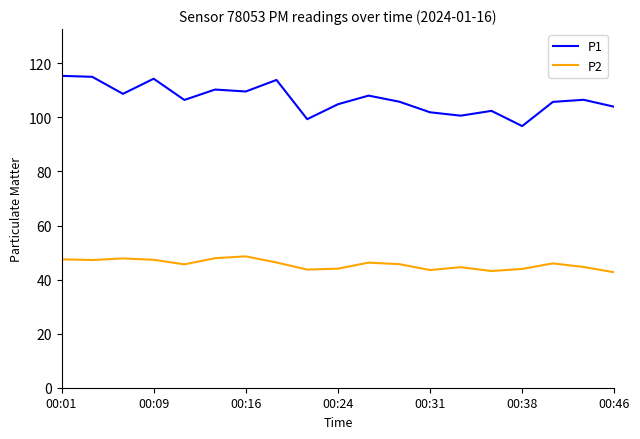

Which series has the largest total across all categories?

P1